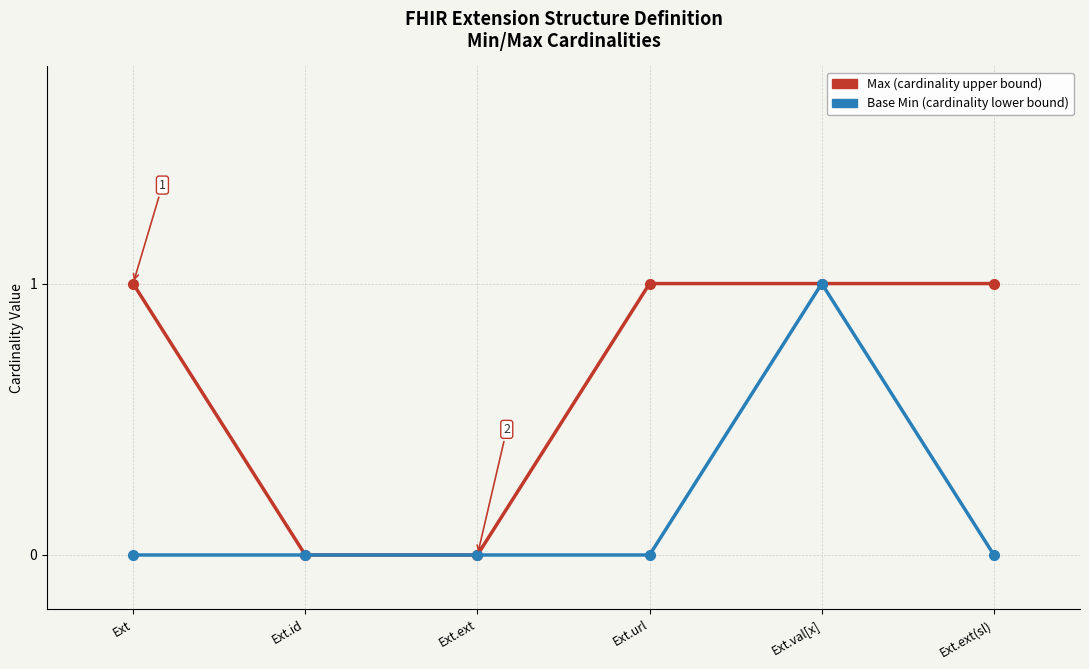

At which category is the sum across all series the highest?

Ext.val[x]